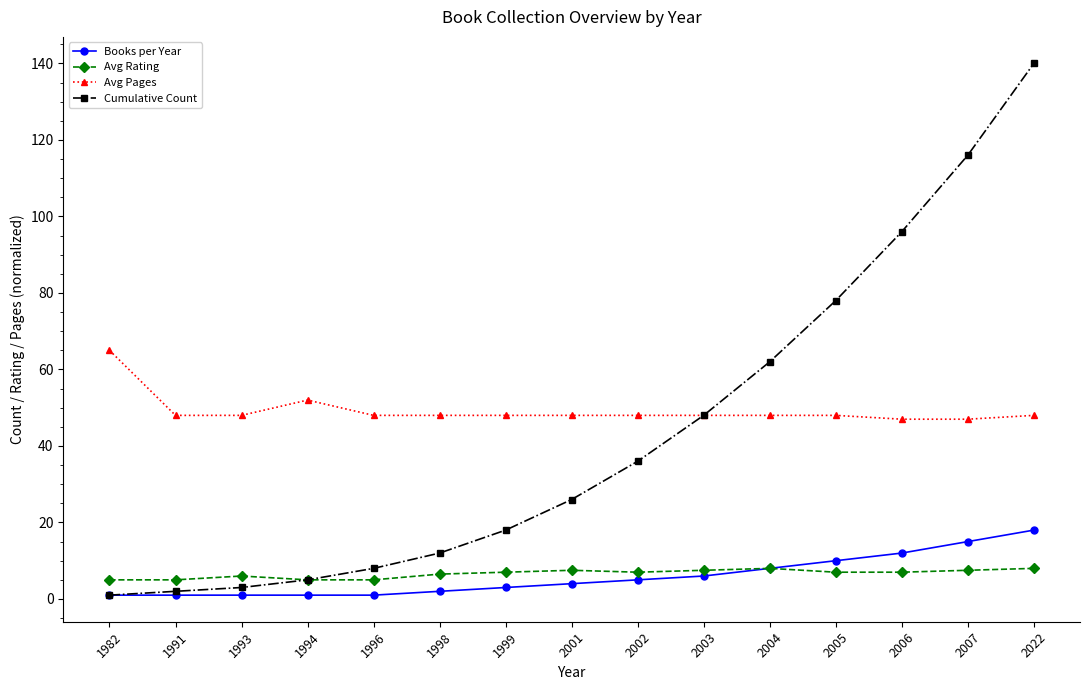

How many categories are shown in the chart?

15